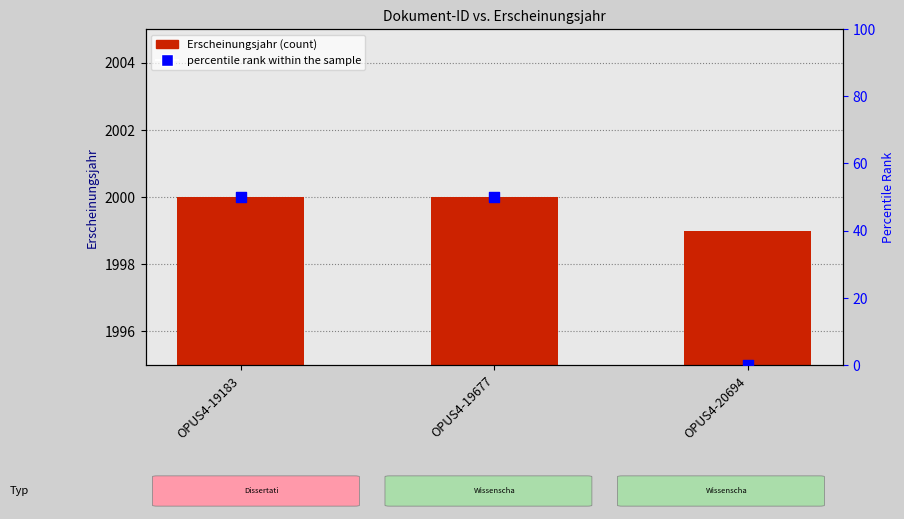

Which series has the widest spread of Y values?

percentile rank within the sample